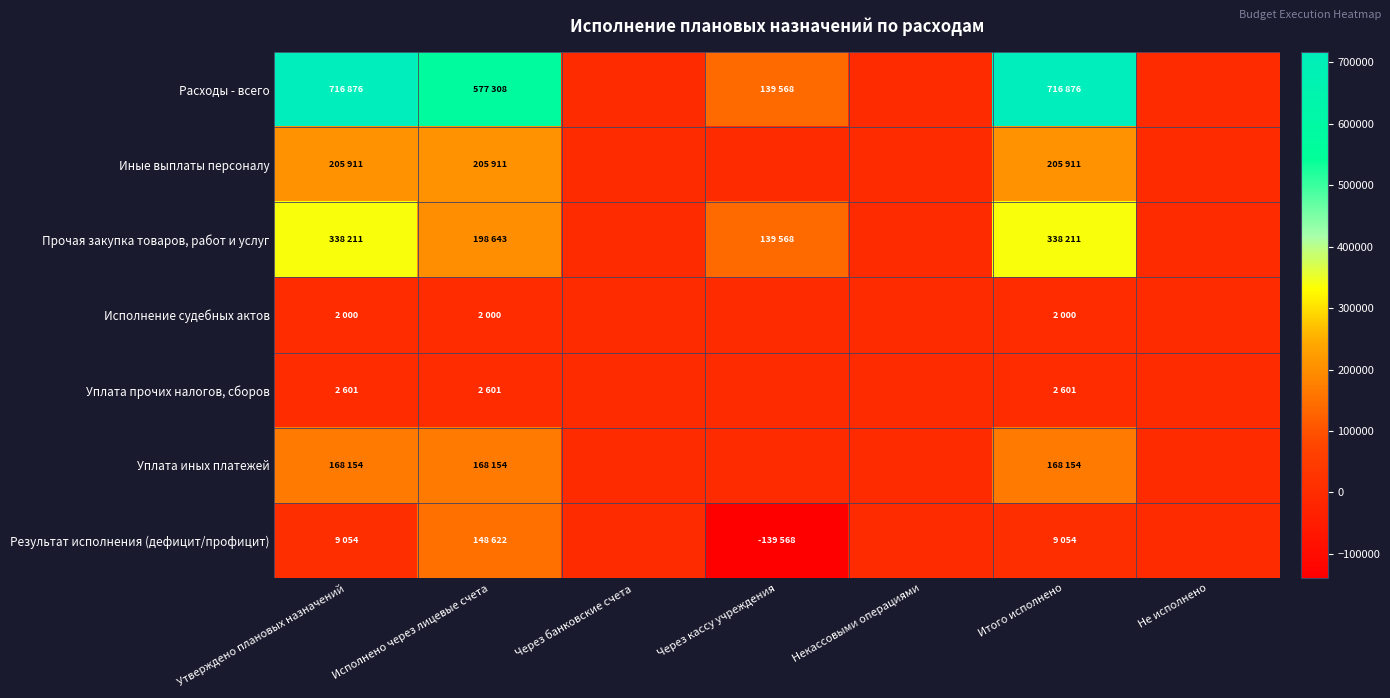

Reading left to right, what are all the values shown in this chart?

Расходы - всего: Утверждено плановых назначений=716876.4	Исполнено через лицевые счета=577308.2	Через банковские счета=0.0	Через кассу учреждения=139568.2	Некассовыми операциями=0.0	Итого исполнено=716876.4	Не исполнено=0.0
Иные выплаты персоналу: Утверждено плановых назначений=205910.5	Исполнено через лицевые счета=205910.5	Через банковские счета=0.0	Через кассу учреждения=0.0	Некассовыми операциями=0.0	Итого исполнено=205910.5	Не исполнено=0.0
Прочая закупка товаров, работ и услуг: Утверждено плановых назначений=338210.9	Исполнено через лицевые счета=198642.7	Через банковские счета=0.0	Через кассу учреждения=139568.2	Некассовыми операциями=0.0	Итого исполнено=338210.9	Не исполнено=0.0
Исполнение судебных актов: Утверждено плановых назначений=2000.0	Исполнено через лицевые счета=2000.0	Через банковские счета=0.0	Через кассу учреждения=0.0	Некассовыми операциями=0.0	Итого исполнено=2000.0	Не исполнено=0.0
Уплата прочих налогов, сборов: Утверждено плановых назначений=2600.8	Исполнено через лицевые счета=2600.8	Через банковские счета=0.0	Через кассу учреждения=0.0	Некассовыми операциями=0.0	Итого исполнено=2600.8	Не исполнено=0.0
Уплата иных платежей: Утверждено плановых назначений=168154.1	Исполнено через лицевые счета=168154.1	Через банковские счета=0.0	Через кассу учреждения=0.0	Некассовыми операциями=0.0	Итого исполнено=168154.1	Не исполнено=0.0
Результат исполнения (дефицит/профицит): Утверждено плановых назначений=9053.8	Исполнено через лицевые счета=148622.0	Через банковские счета=0.0	Через кассу учреждения=-139568.2	Некассовыми операциями=0.0	Итого исполнено=9053.8	Не исполнено=0.0